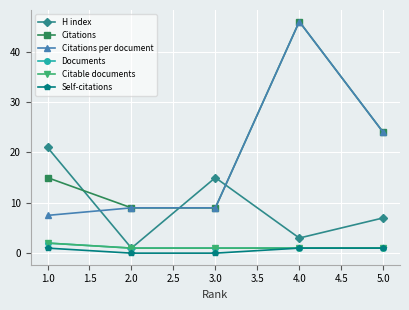

Does the chart have visible grid lines?

Yes